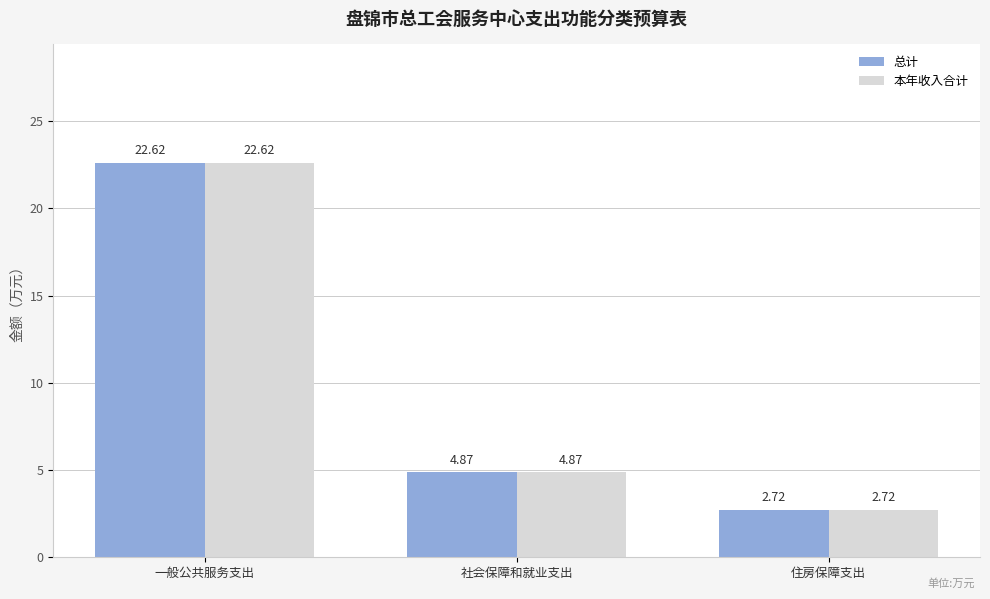

Rank the categories by 本年收入合计 value from highest to lowest.

一般公共服务支出, 社会保障和就业支出, 住房保障支出